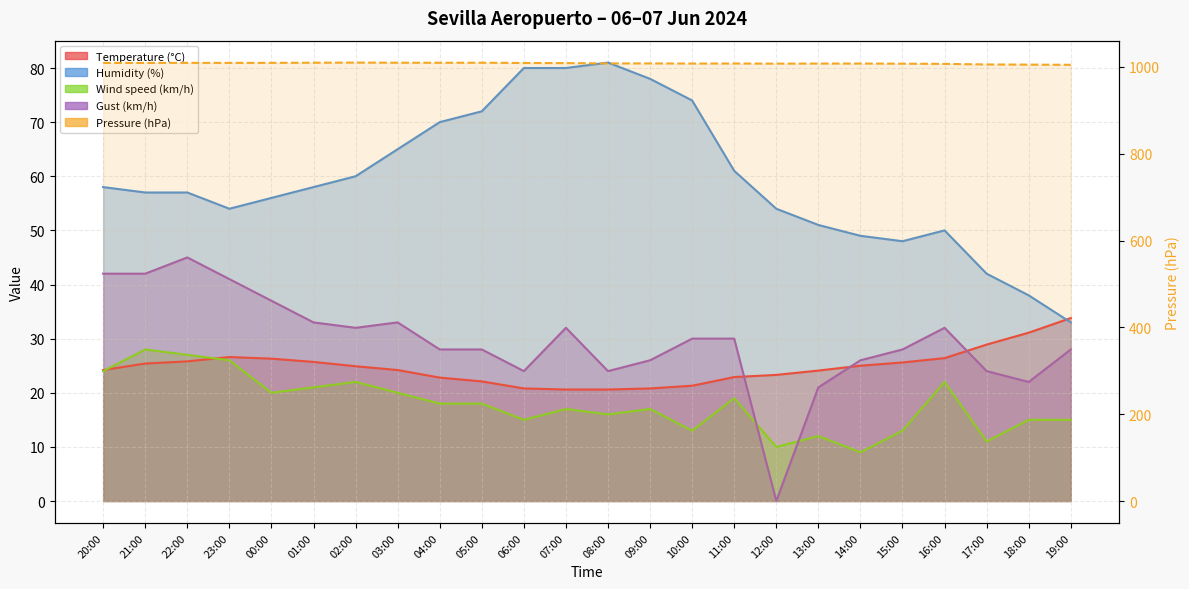

The chart shows a value of 229.1 at 15:00. True or false?

False